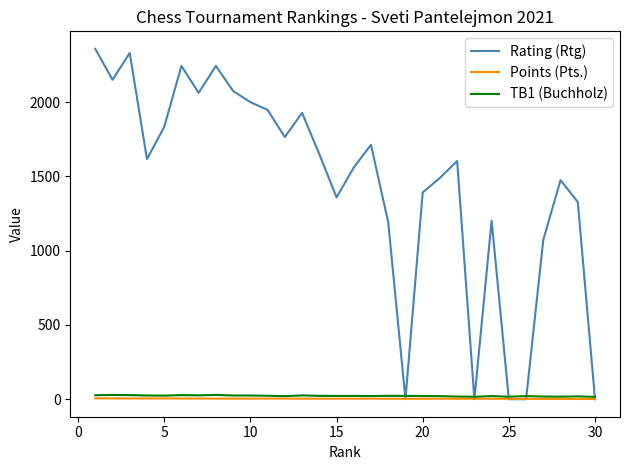

Which series has the largest range (max minus min)?

Rating (Rtg)